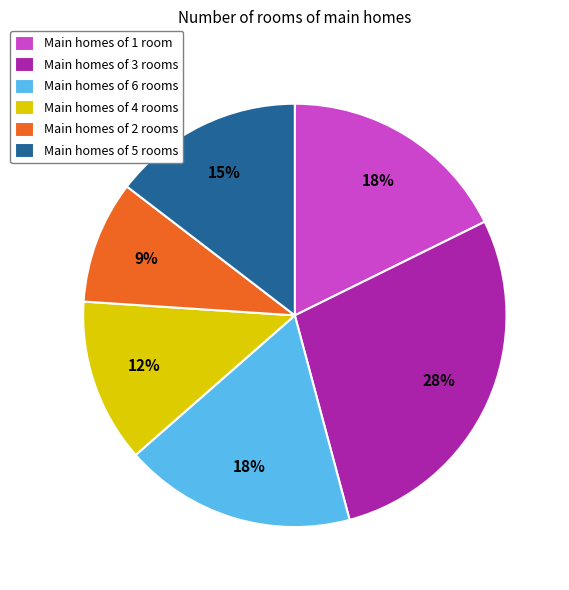

To the nearest percent, what is the average slice percentage?

17%